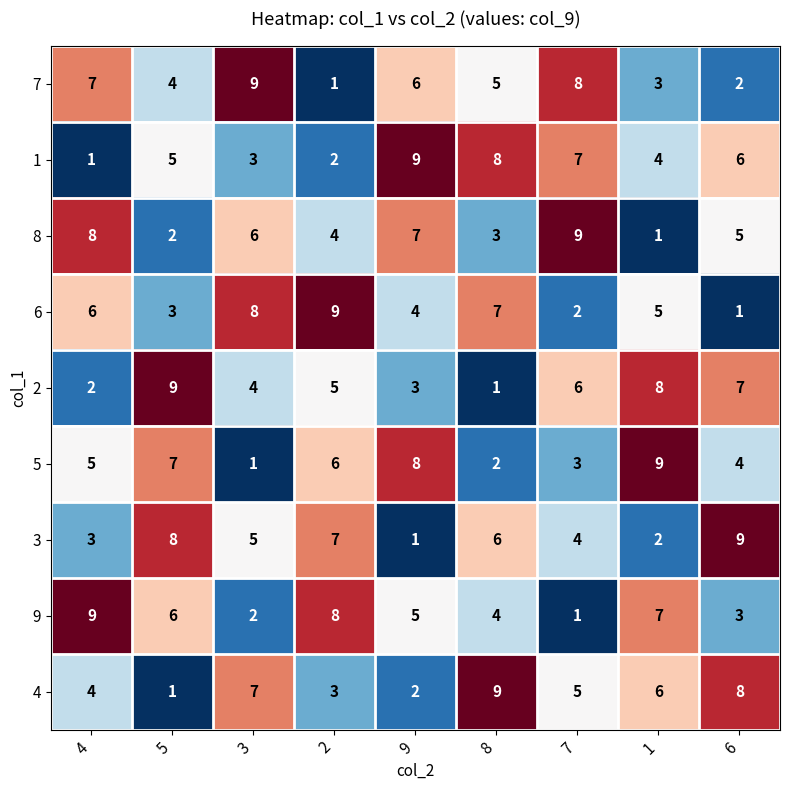

At how many categories does at least one series exceed 1?

9